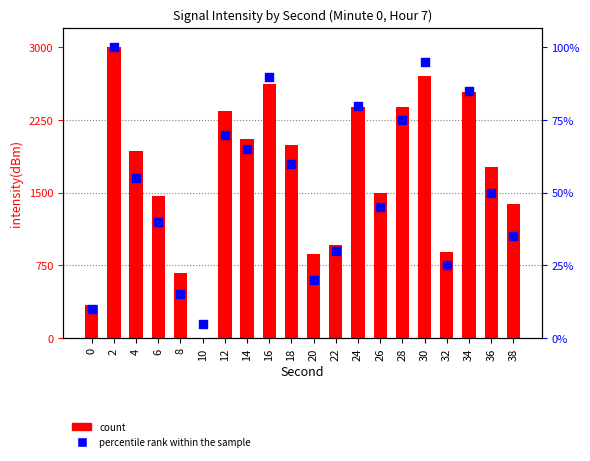

Is the value of count at 12 greater than the value of percentile rank within the sample at 30?

No